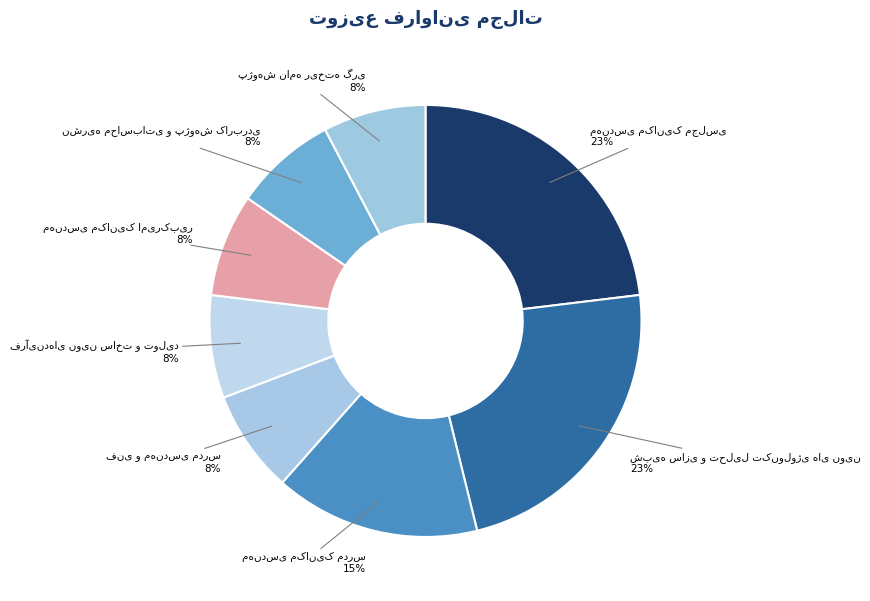

How many segments does this pie chart have?

8